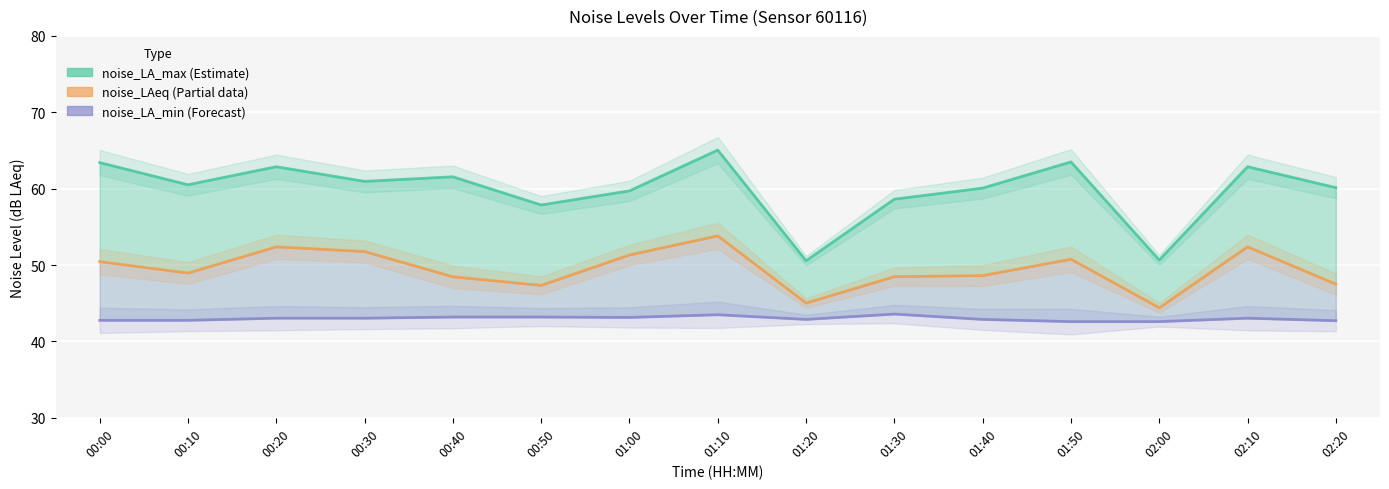

What is the maximum value for noise_LA_min?

43.6